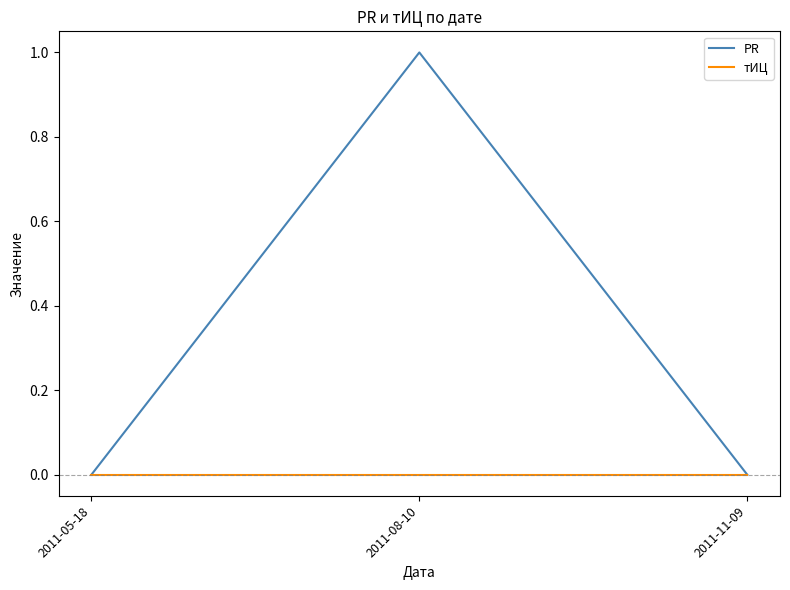

Reading left to right, transcribe all the data shown in this chart.

PR: 2011-05-18=0	2011-08-10=1	2011-11-09=0
тИЦ: 2011-05-18=0	2011-08-10=0	2011-11-09=0